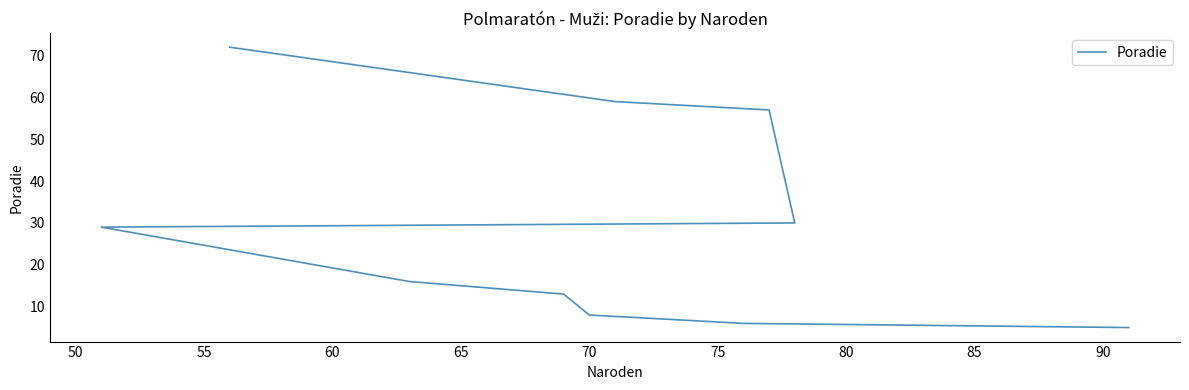

What is the value of the 8th point from the left?

57